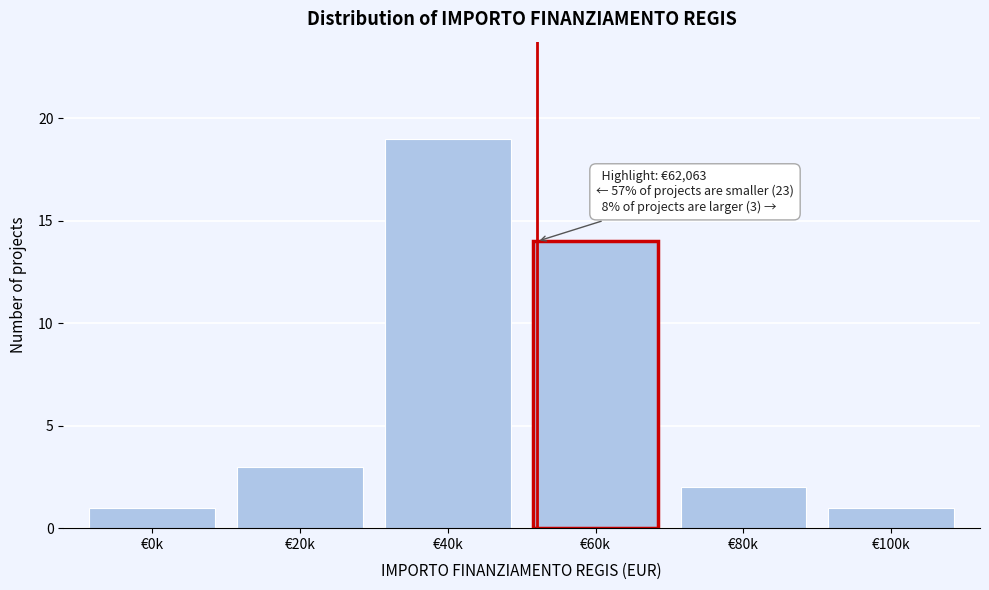

Reading right to left, extract all data points from this chart.

1	2	14	19	3	1